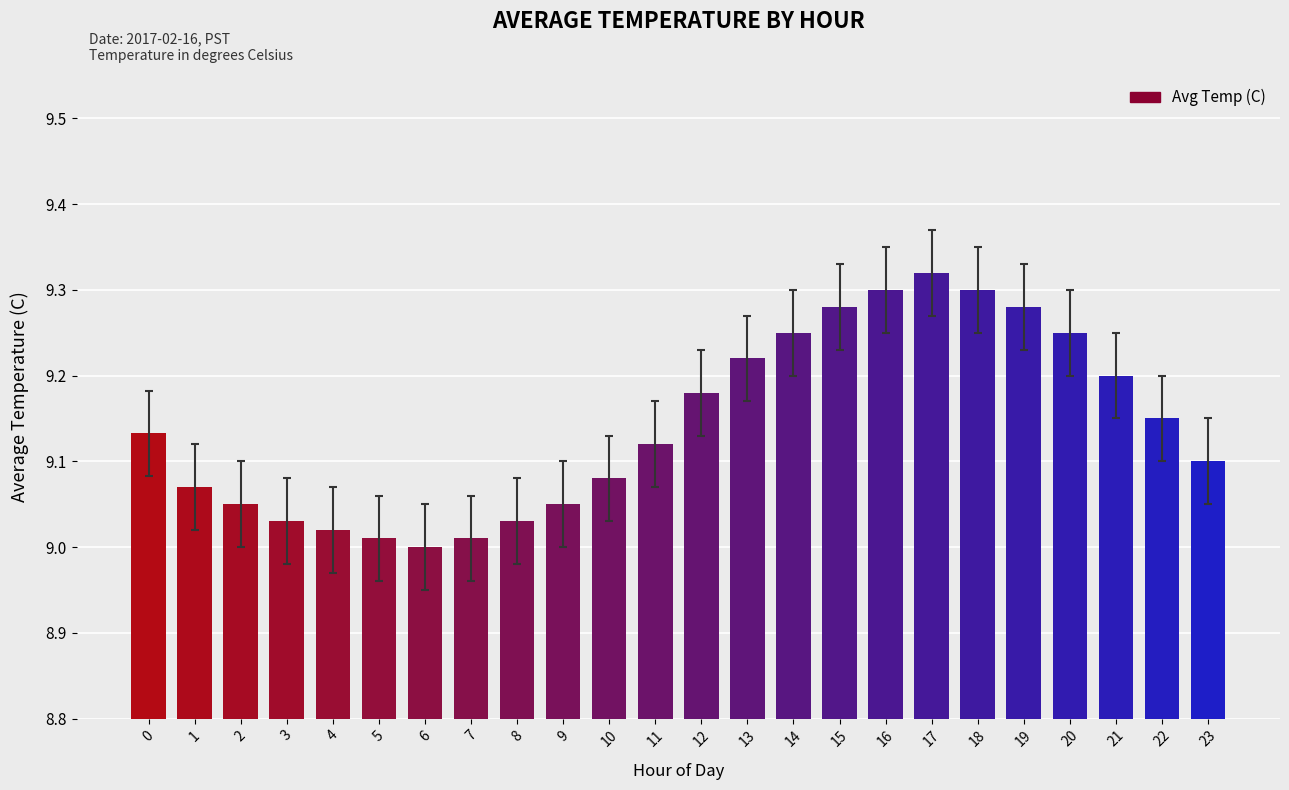

The chart shows a value of 9.3 at 19. True or false?

True